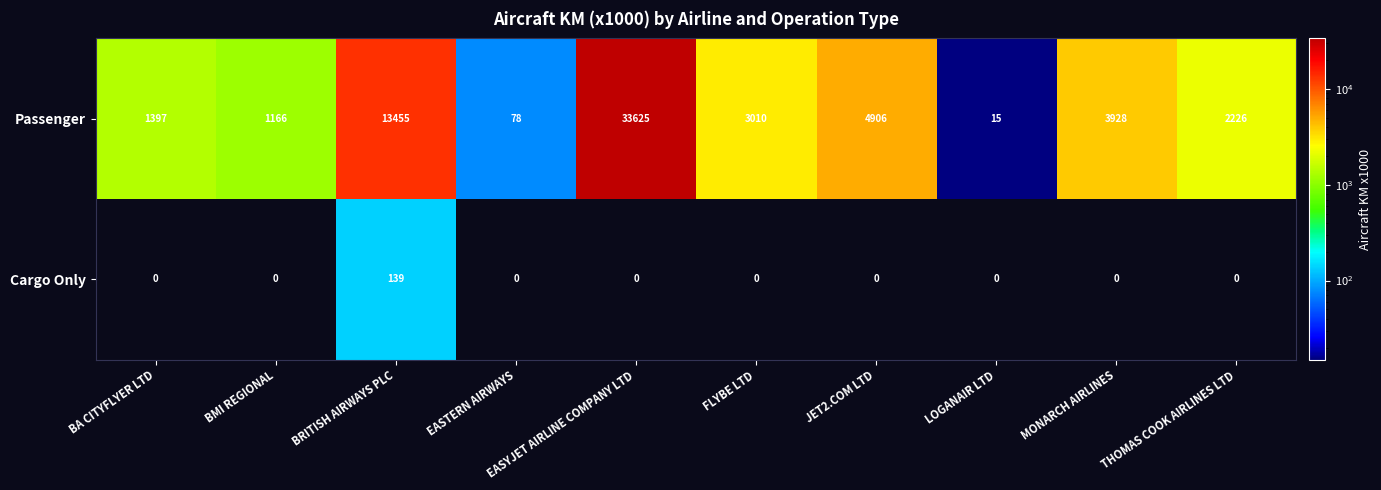

List the labels in order of Passenger value, smallest first.

LOGANAIR LTD, EASTERN AIRWAYS, BMI REGIONAL, BA CITYFLYER LTD, THOMAS COOK AIRLINES LTD, FLYBE LTD, MONARCH AIRLINES, JET2.COM LTD, BRITISH AIRWAYS PLC, EASYJET AIRLINE COMPANY LTD